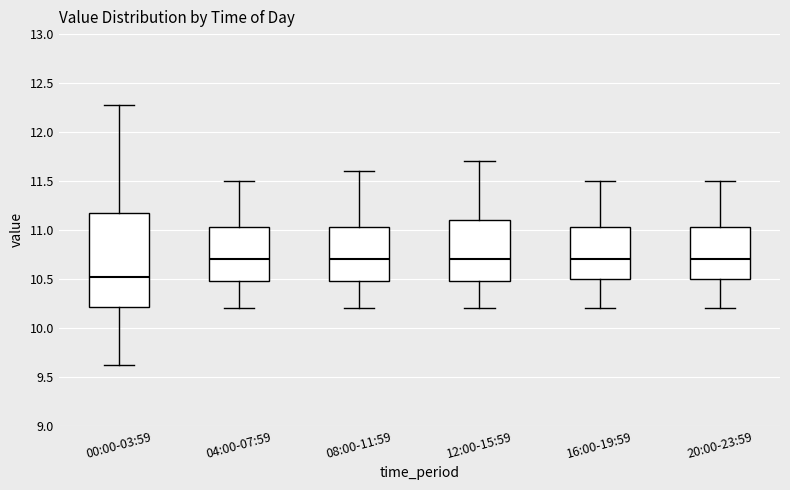

Which box's median line is the lowest?

00:00-03:59